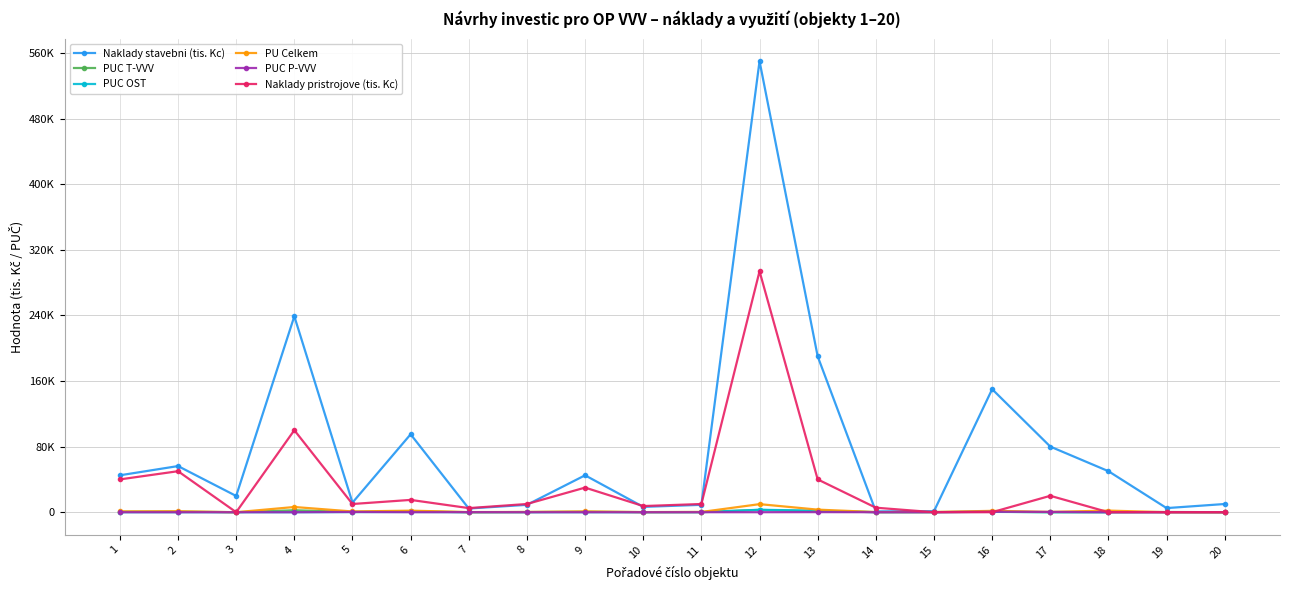

Is it true that PUC P-VVV equals 402.7 at 12?

False